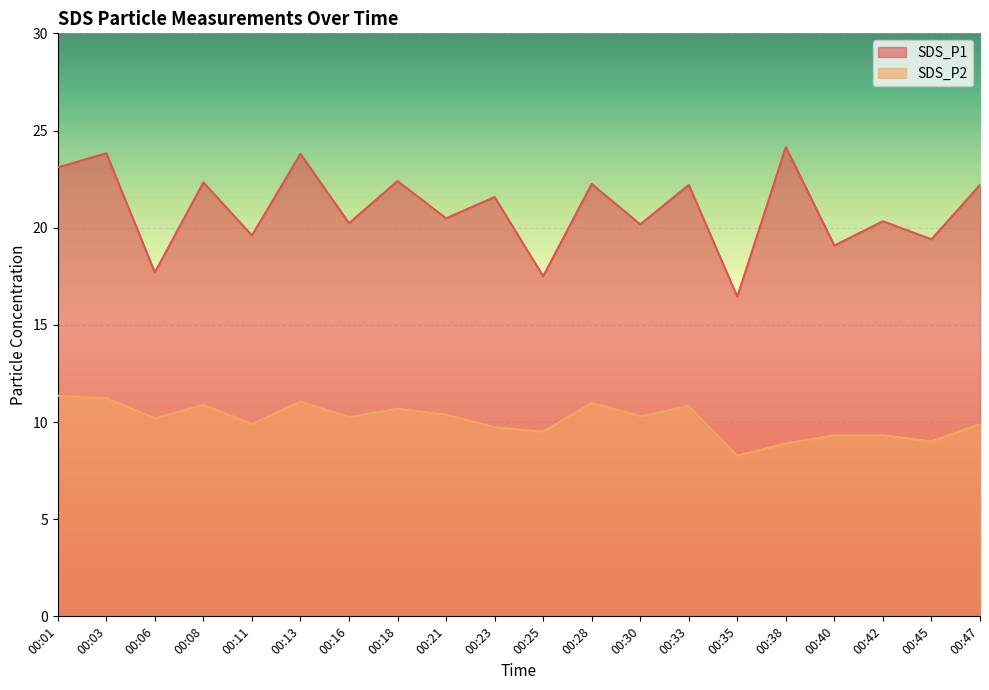

How many categories are shown in the chart?

20